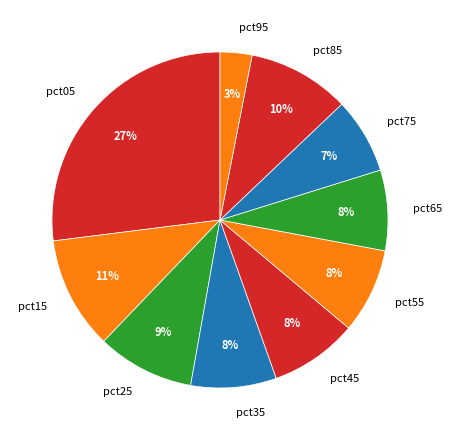

Which has a higher value, pct75 or pct35?

pct35